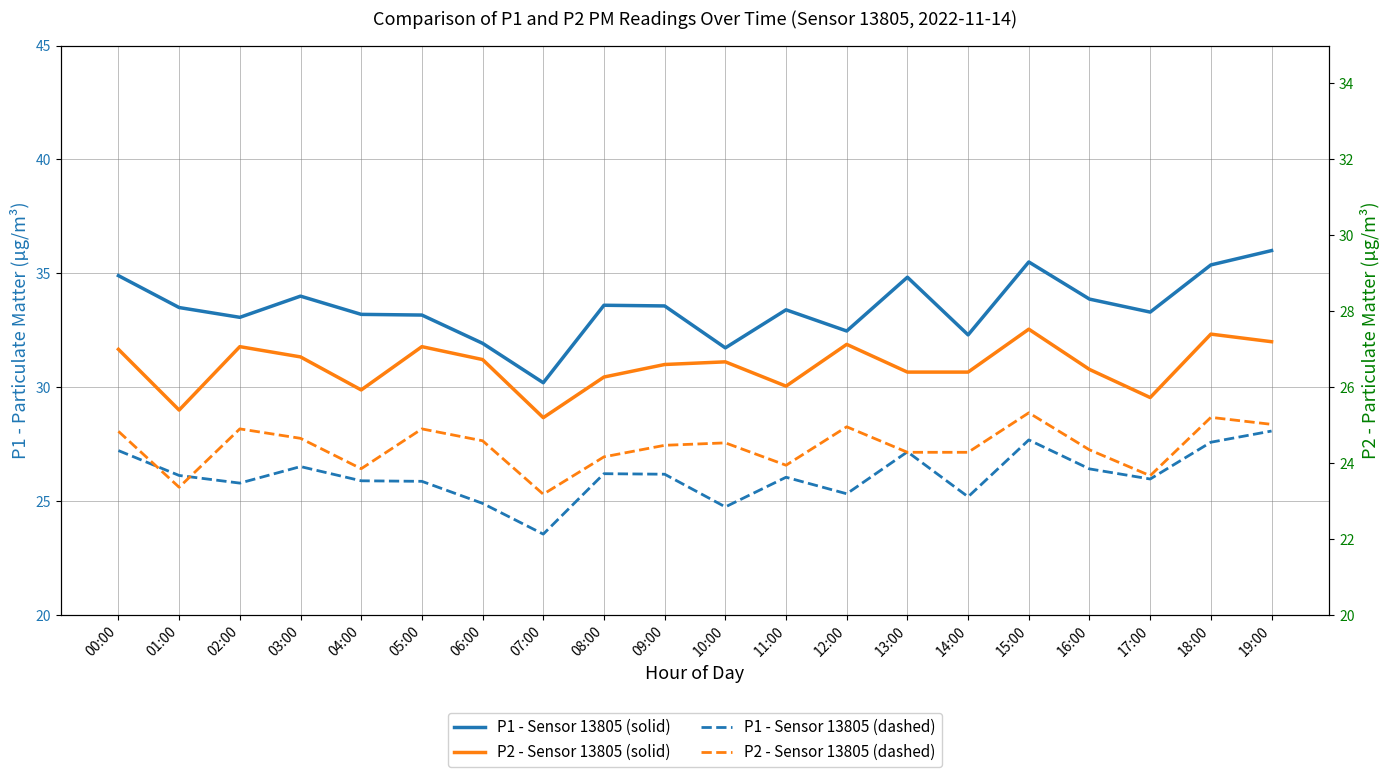

What is the approximate value of P1 - Loading Time at 10:00?

31.7